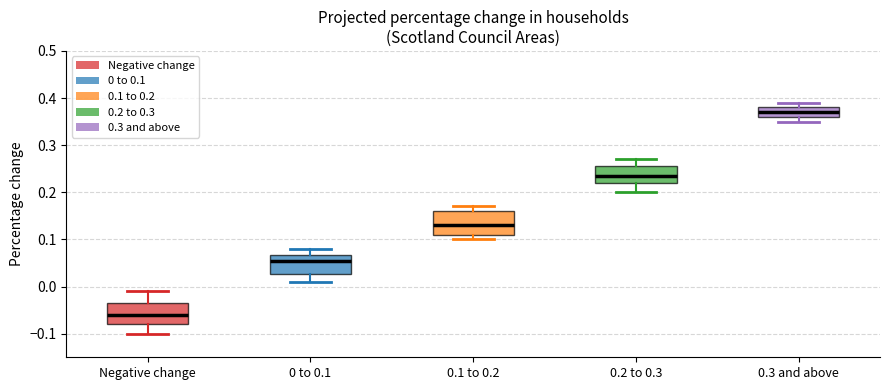

Where does the upper whisker of the box for 0 to 0.1 end on the y-axis? The values are not printed on the chart, so give them approximately, as read against the axis.

0.08